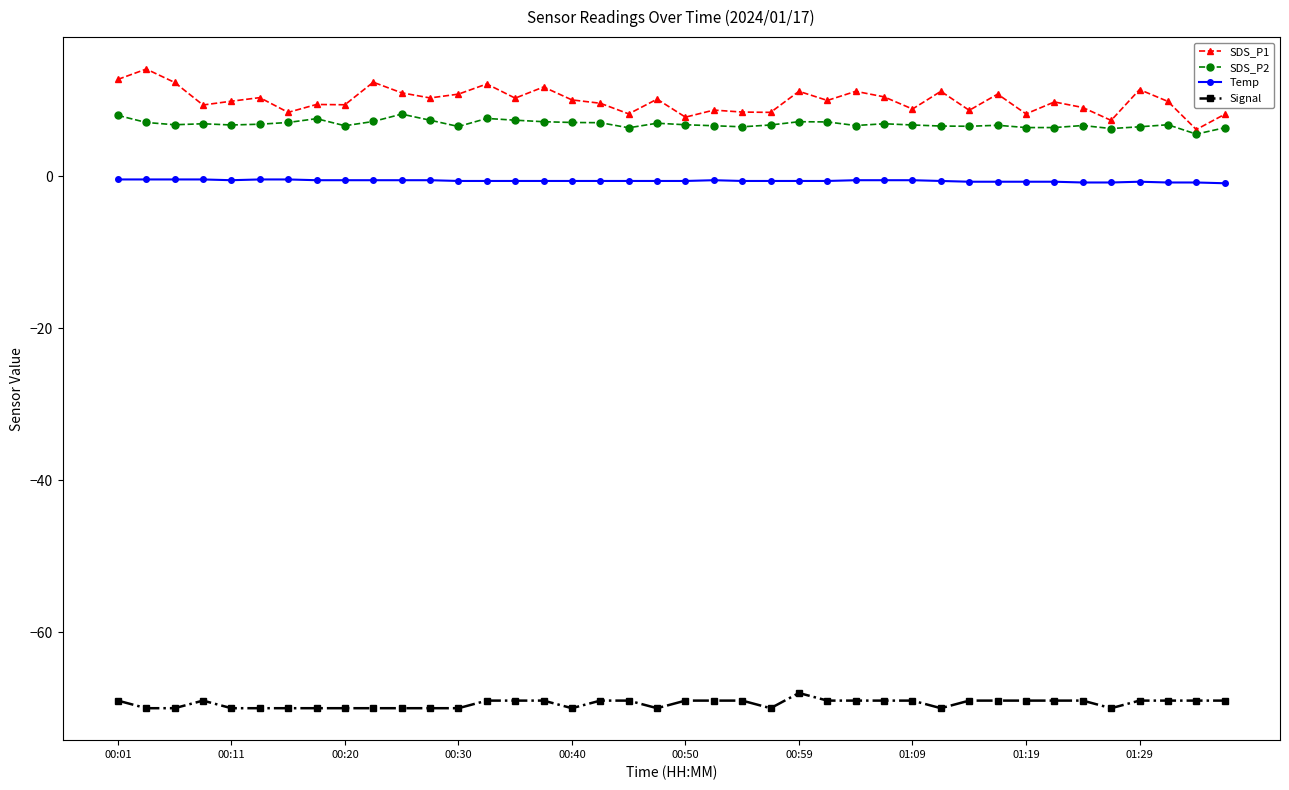

True or false: SDS_P2 and Signal intersect in this chart.

False